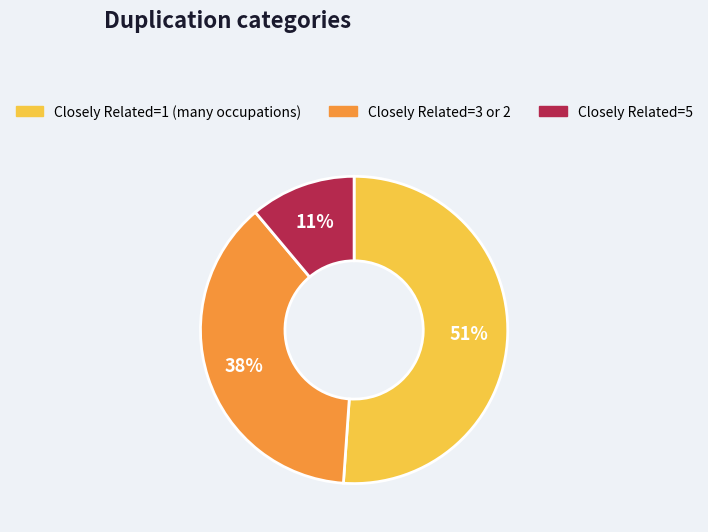

Does any single category account for the majority?

Yes